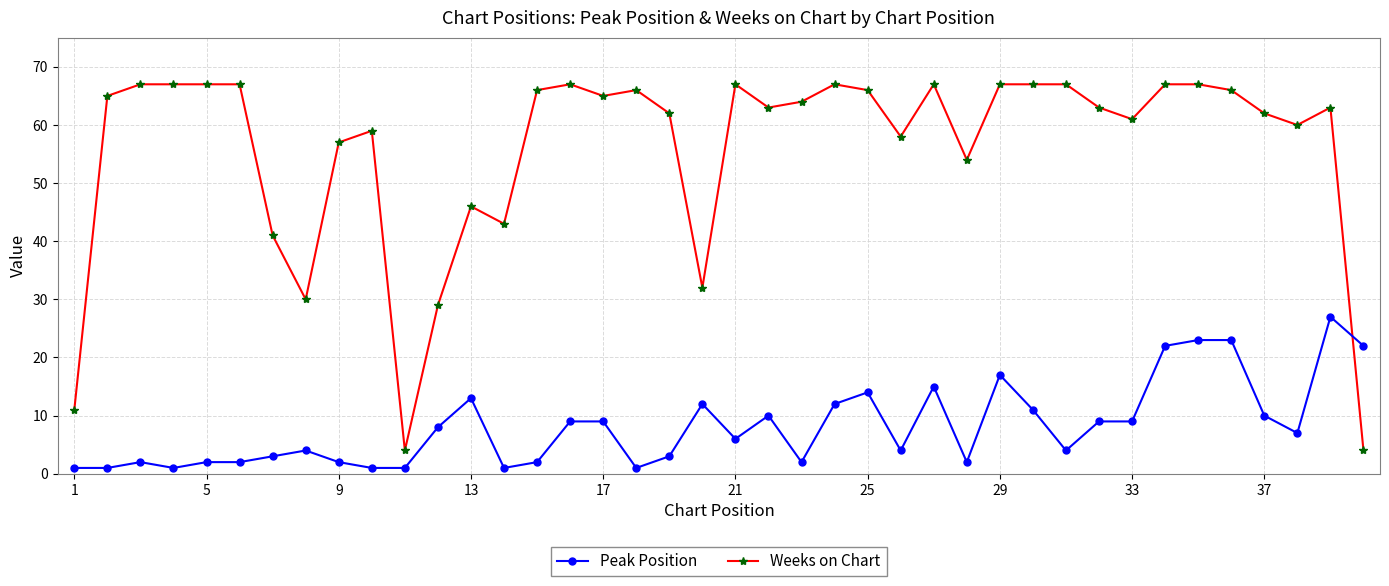

Which series has the widest spread of values?

Weeks on Chart